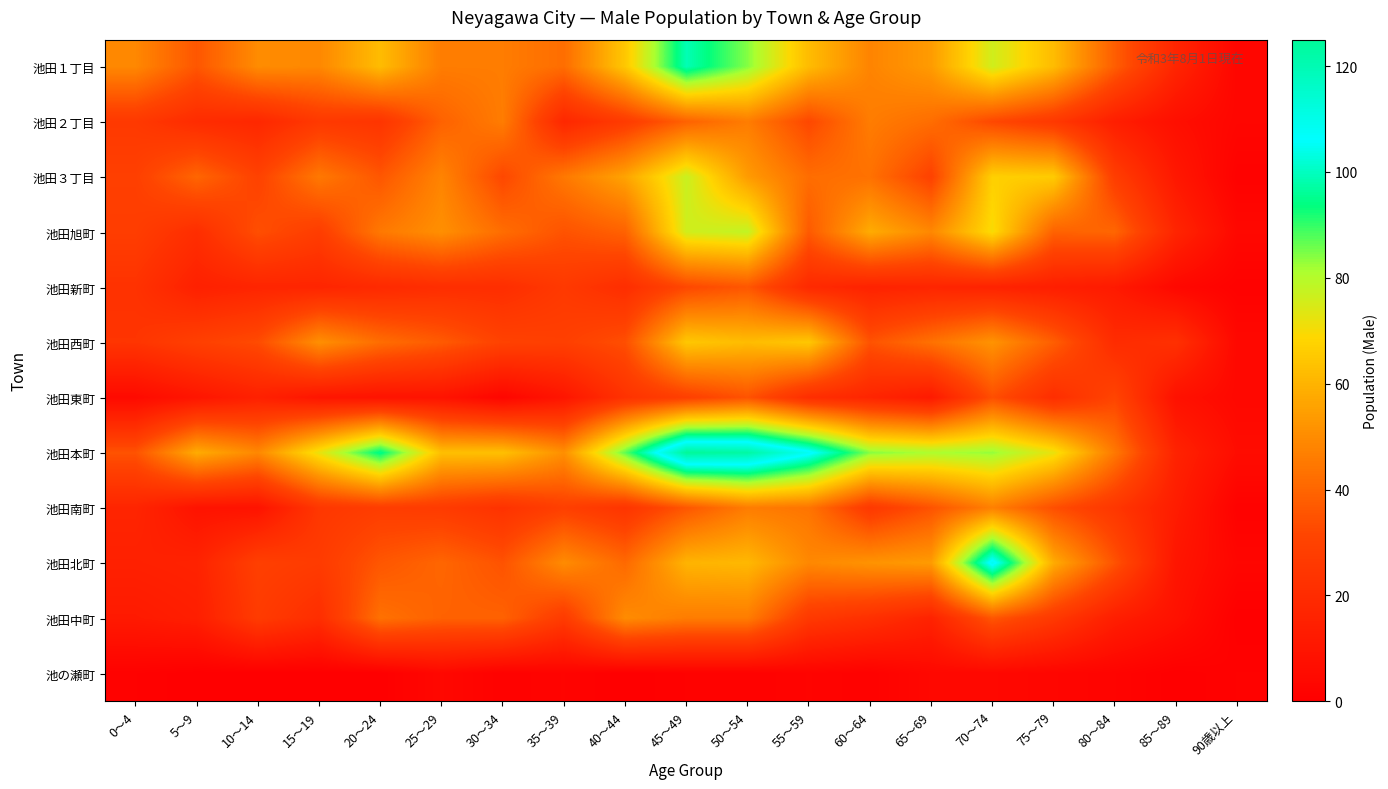

Which label corresponds to the largest value in the chart?

45～49